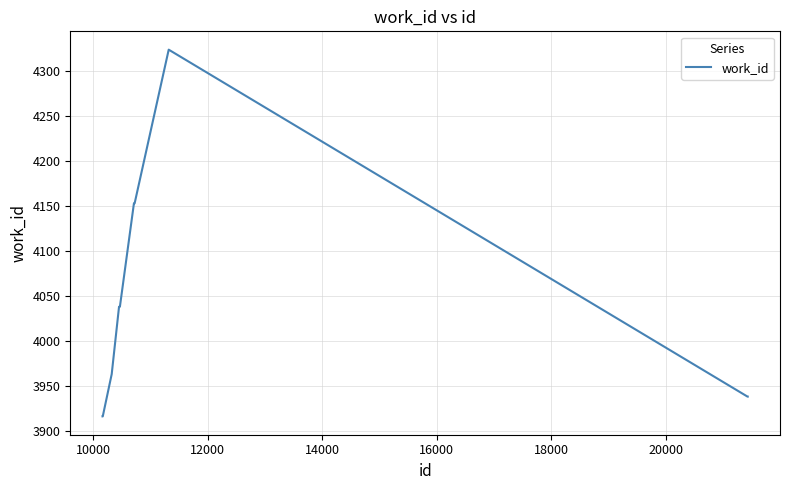

What is the smallest value displayed?

3916